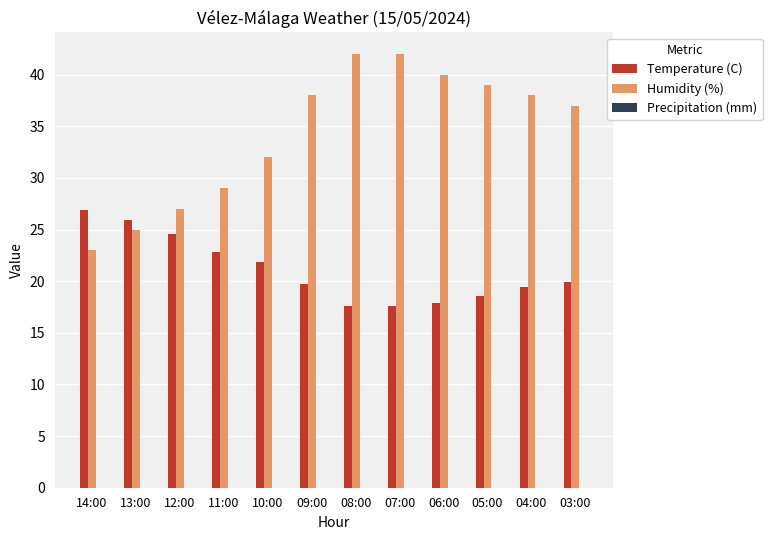

What is the average value of the Temperature (C) series?

21.1